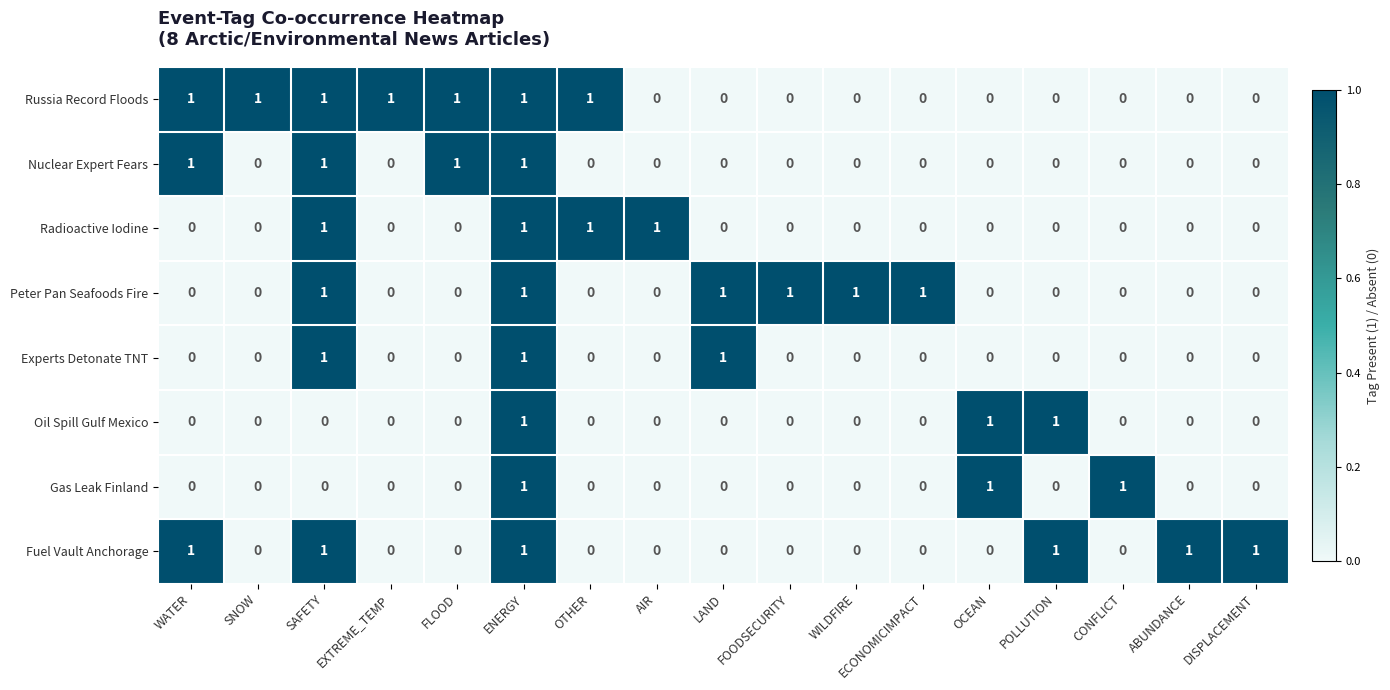

True or false: Russia Record Floods has a value of 0 at ECONOMICIMPACT.

True